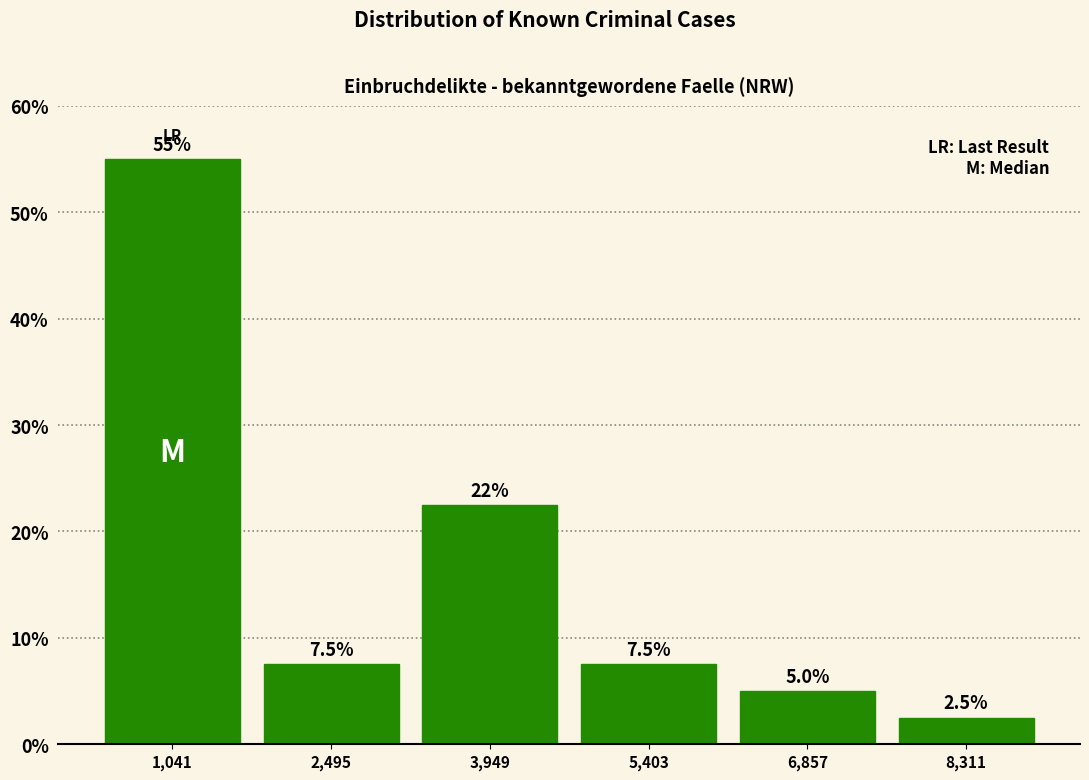

Which range on the x-axis has the tallest bar?

400 to 1800